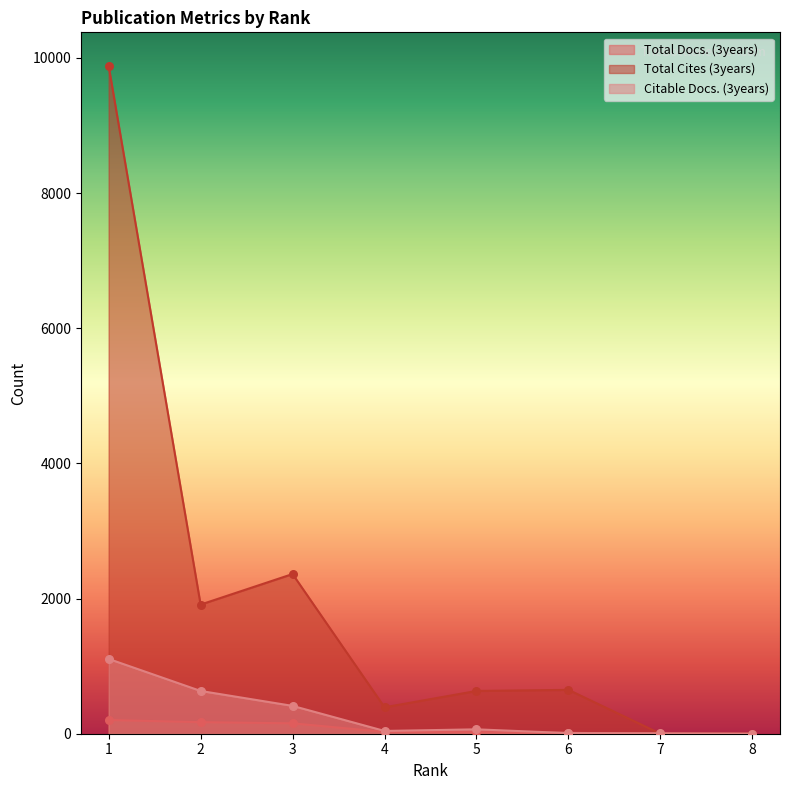

What are all the series names shown in the legend?

Total Docs. (3years), Total Cites (3years), Citable Docs. (3years)